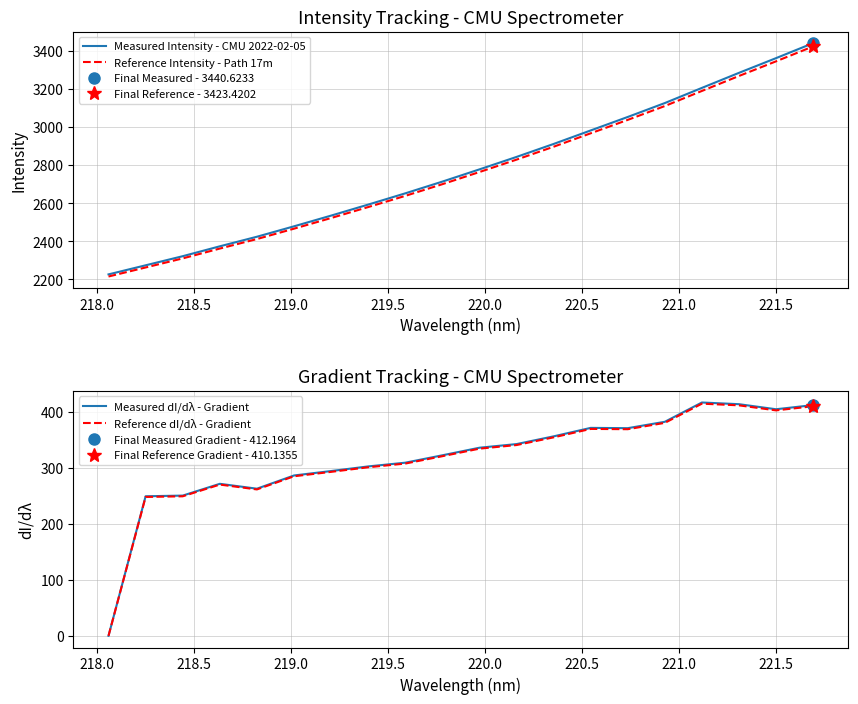

What is the highest value of the Reference Intensity - Path 17m series?

3423.4